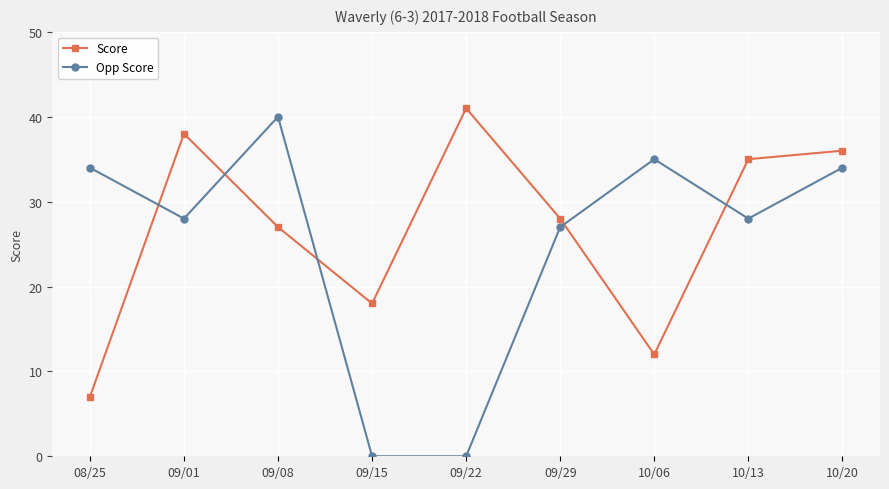

Rank the series at 09/08 from lowest to highest value.

Score, Opp Score